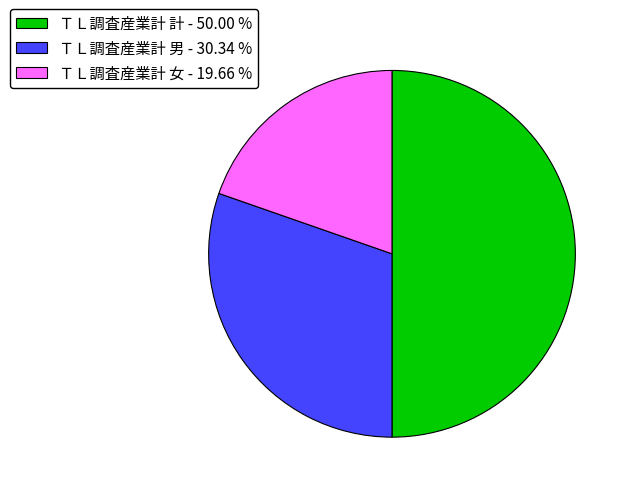

What is the ratio of the value at ＴＬ調査産業計 計 to the value at ＴＬ調査産業計 女?

2.5